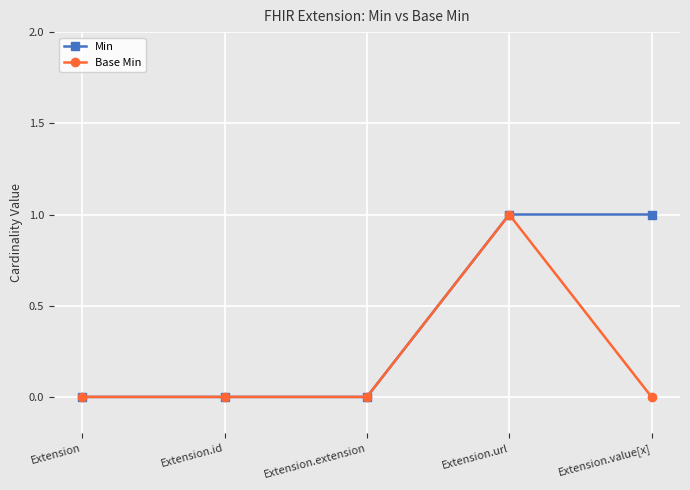

Which category has the highest value in the Base Min series?

Extension.url